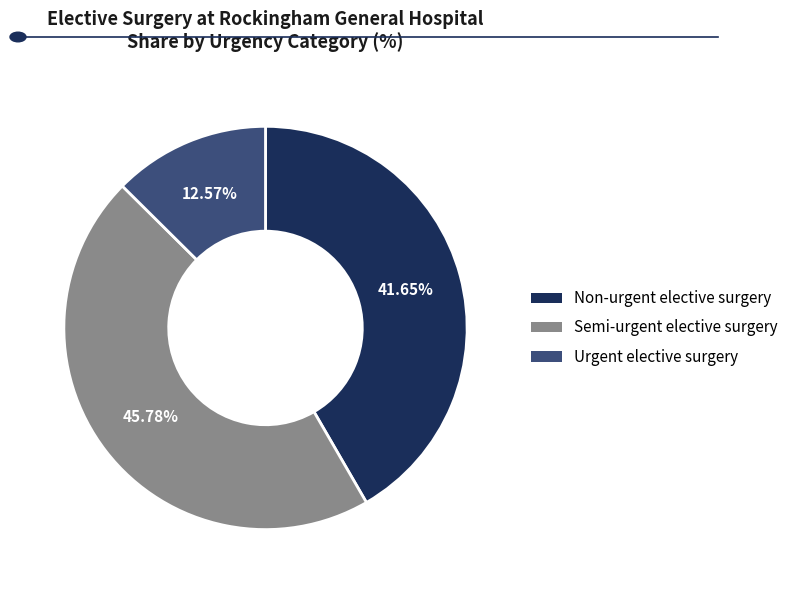

Do Semi-urgent elective surgery and Non-urgent elective surgery together represent more than half of the pie?

Yes